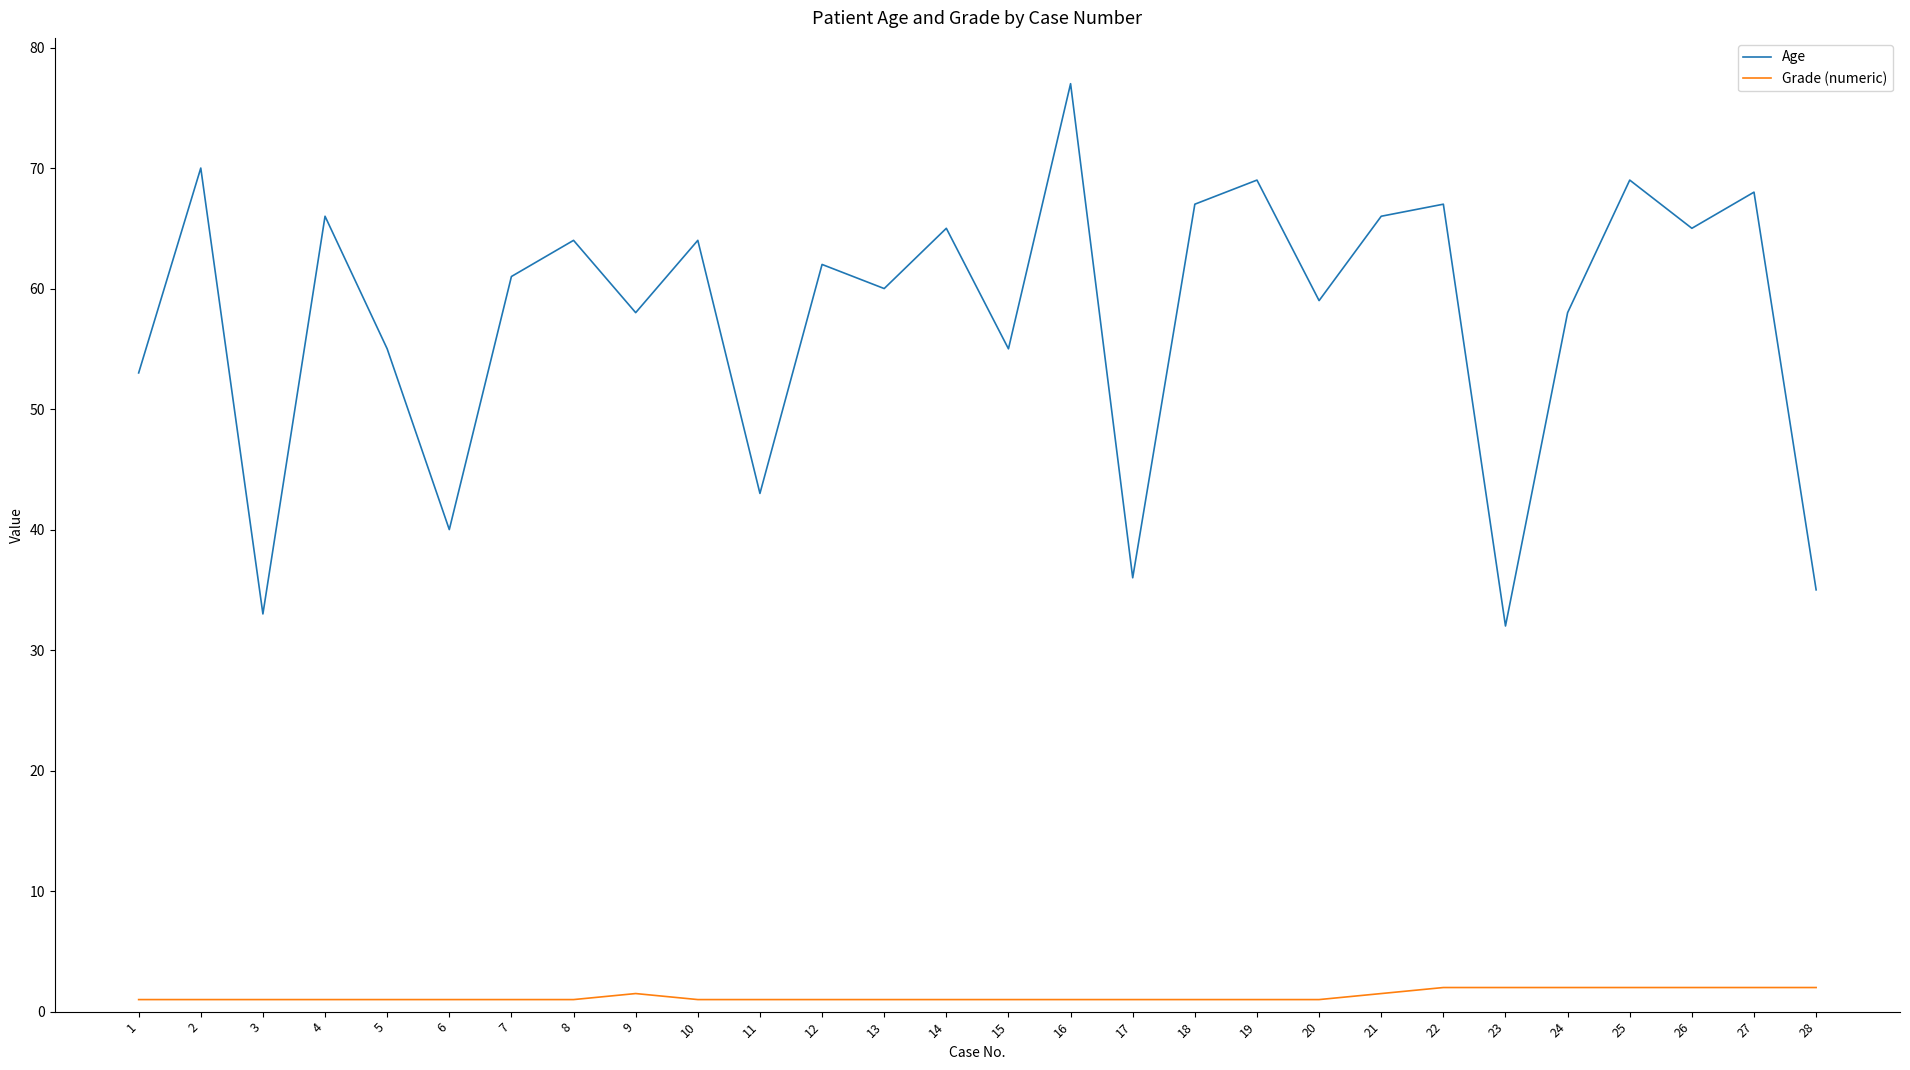

What is the minimum value for Age?

32.0